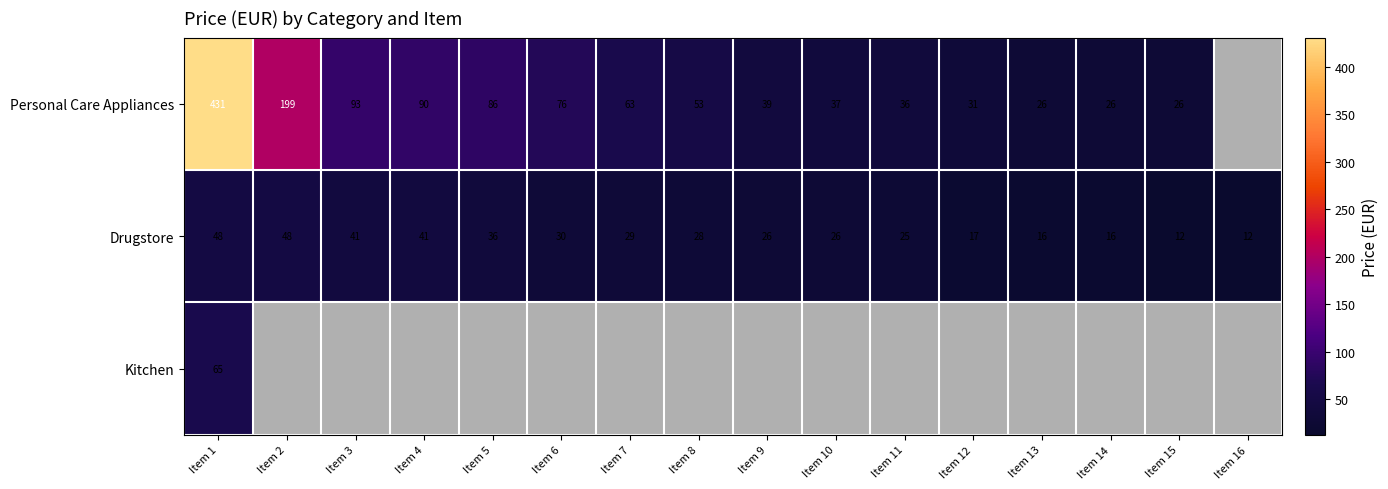

What is the sum of all Drugstore values?

451.4